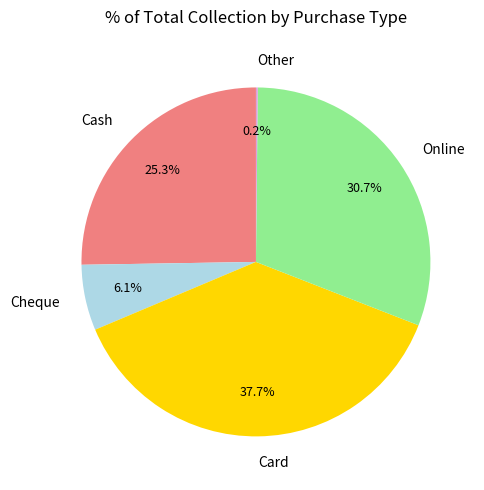

Combined, do Online and Cheque account for over 50%?

No